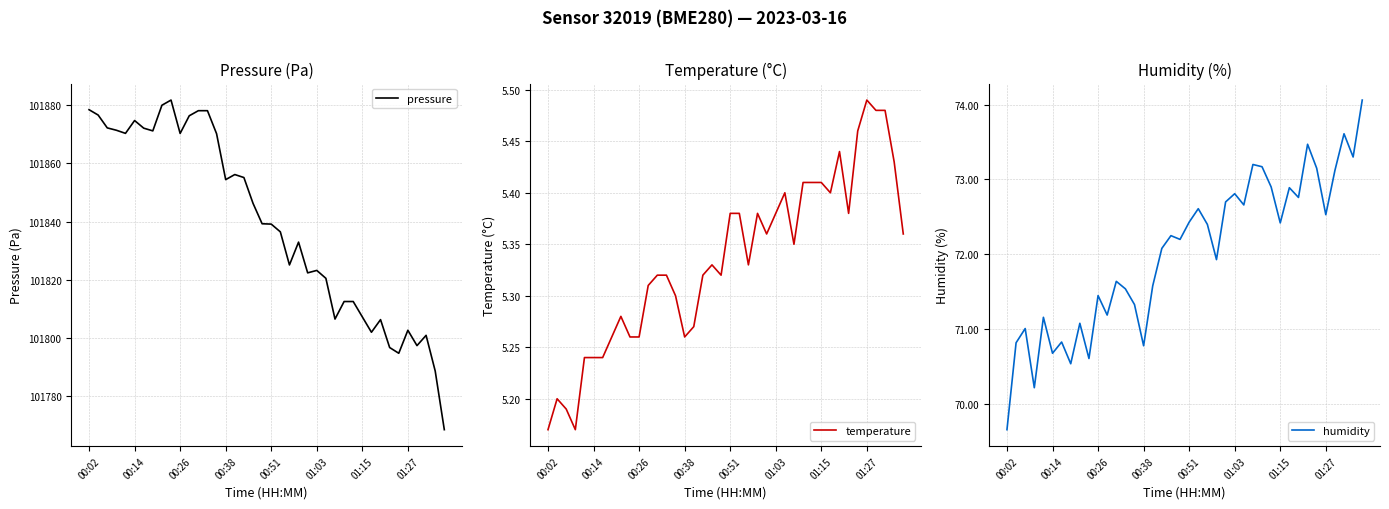

What is the difference between the highest and lowest values at 37?

101795.5